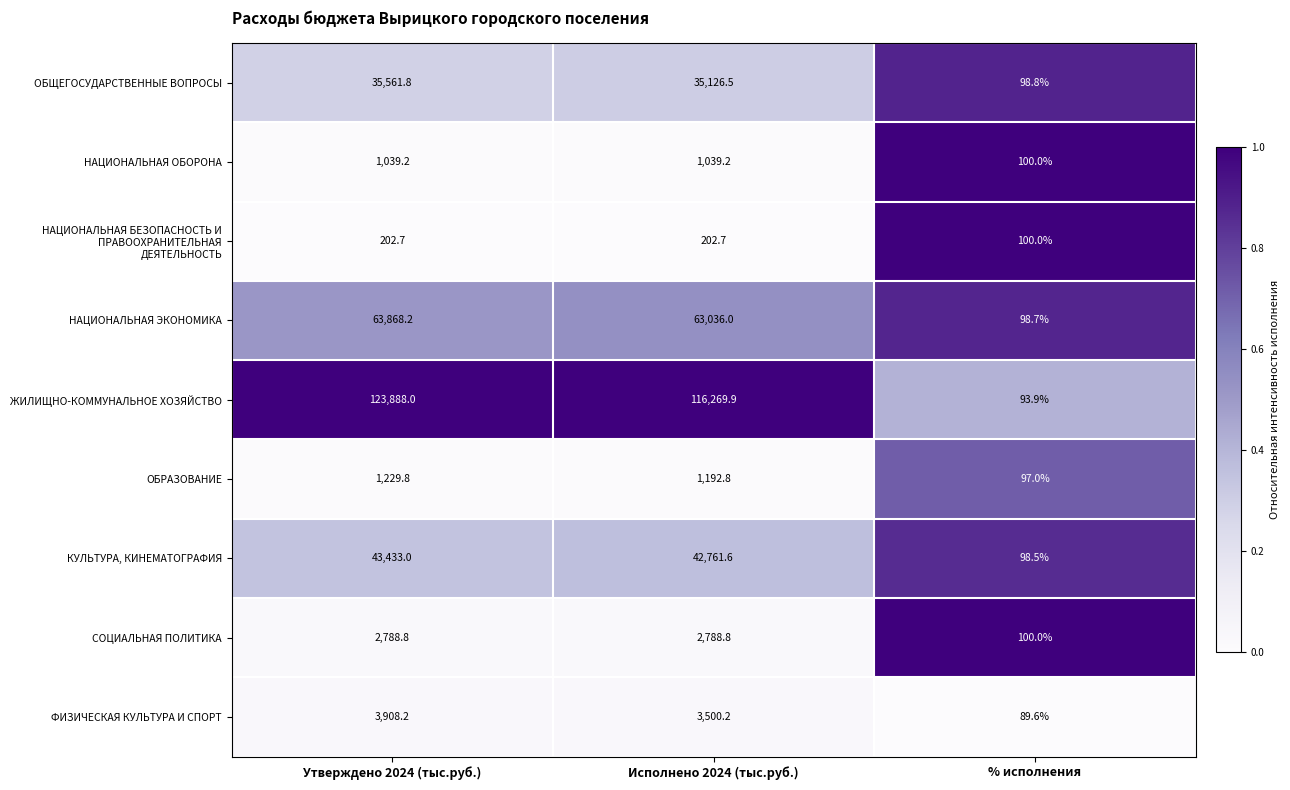

Which series changed the most between Исполнено 2024 (тыс.руб.) and % исполнения?

ЖИЛИЩНО-КОММУНАЛЬНОЕ ХОЗЯЙСТВО